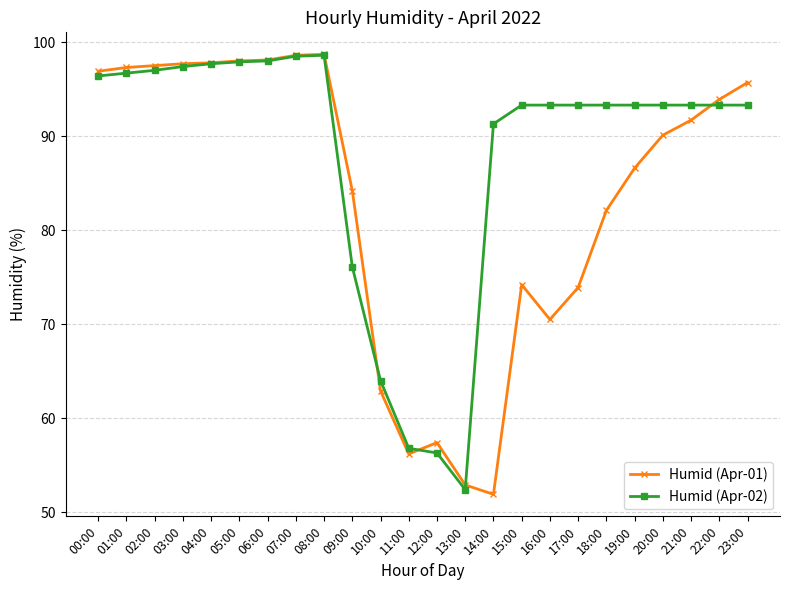

What is the difference between the second highest and minimum values in the Humid (Apr-01) series?

46.7